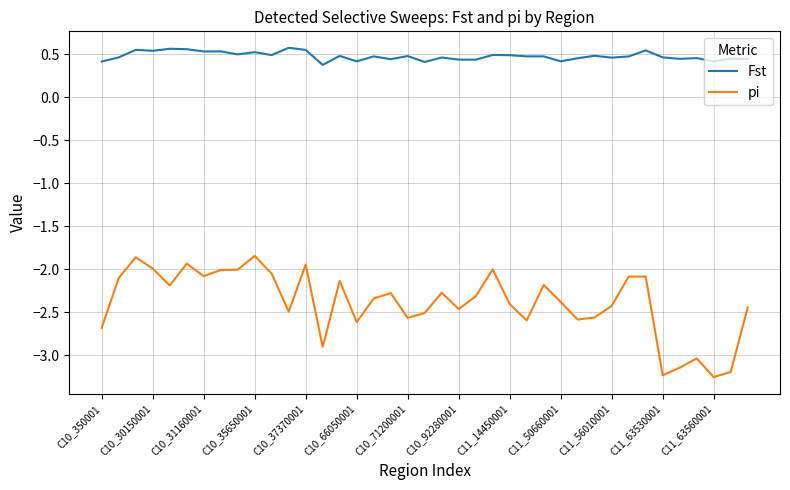

At how many categories does at least one series exceed -2?

39